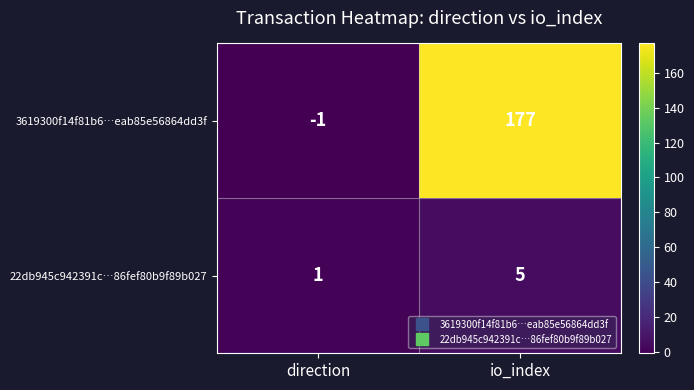

At which label is 22db945c942391c…86fef80b9f89b027 closest to 3?

direction